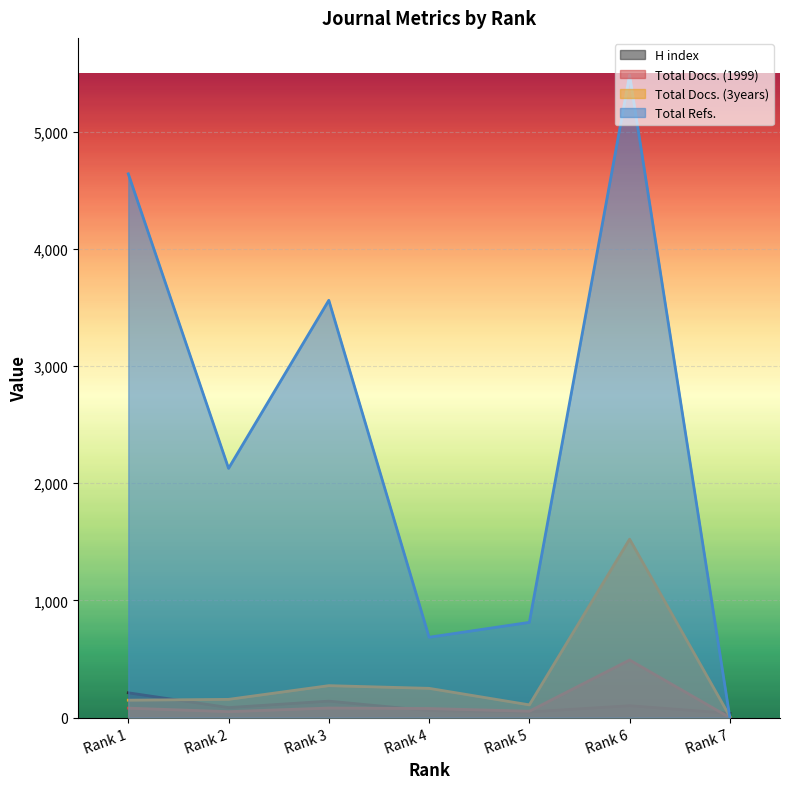

How many lines are shown in the chart?

4